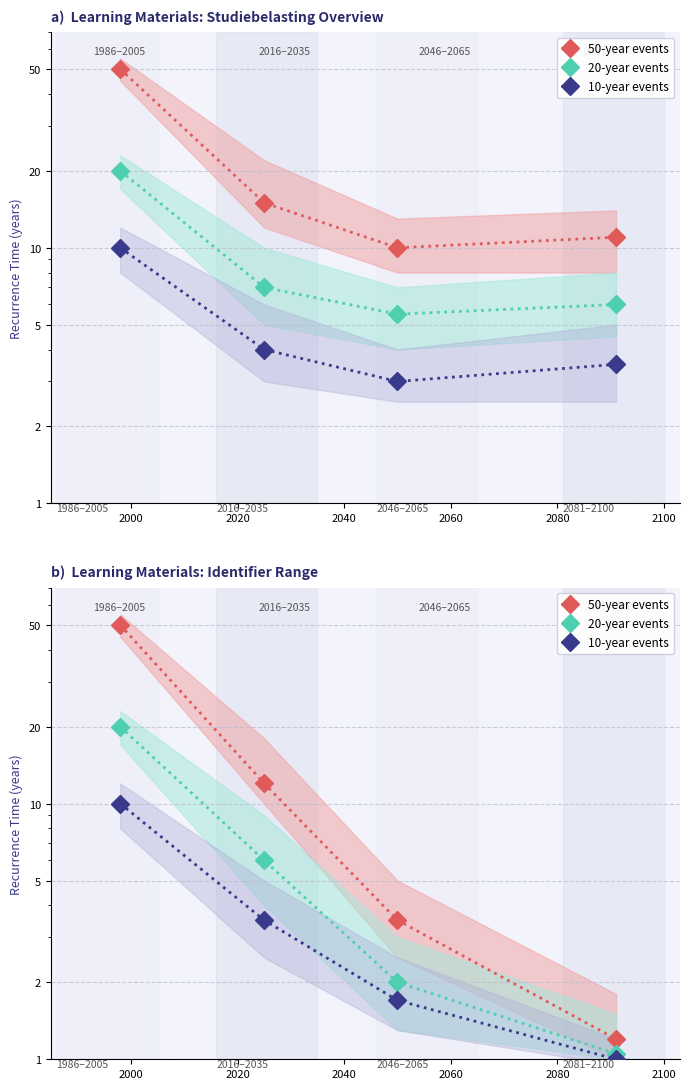

The 50-year events series shows 1.9 at 2060. True or false?

False